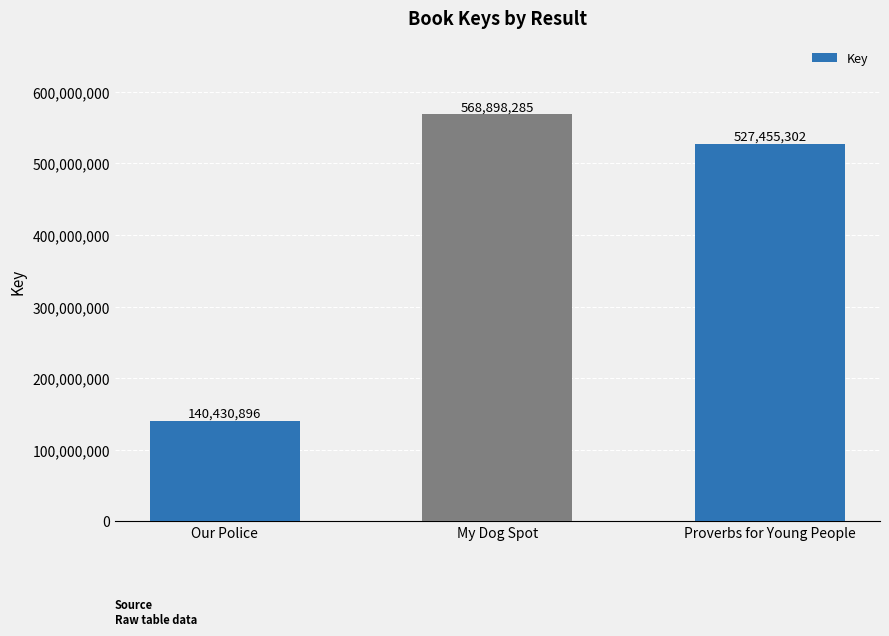

What is the maximum value shown in the chart?

568898285